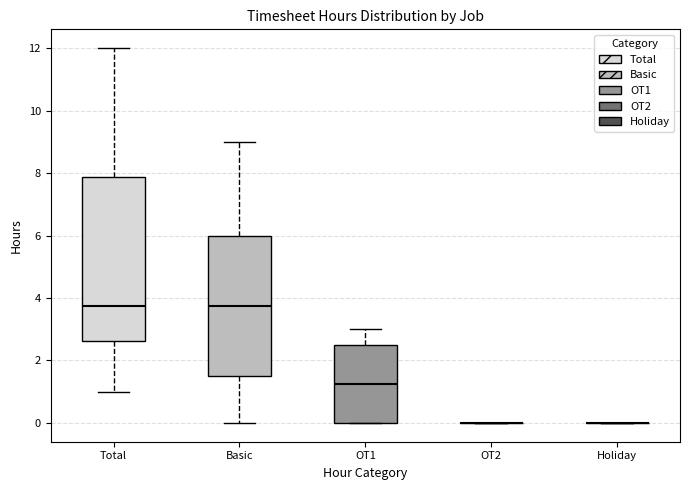

Reading left to right, read every box against the y-axis: the position of its median line, the range the box covers, and the ends of its whiskers. The values are not printed on the chart, so give them approximately, as read against the axis.

Total: median 3.8, box 2.6 to 7.8, whiskers 1.0 to 12.0
Basic: median 3.8, box 1.6 to 6.0, whiskers 0.0 to 9.0
OT1: median 1.2, box 0.0 to 2.6, whiskers 0.0 to 3.0
OT2: box collapsed to a line at 0.0, whiskers 0.0 to 0.0
Holiday: box collapsed to a line at 0.0, whiskers 0.0 to 0.0